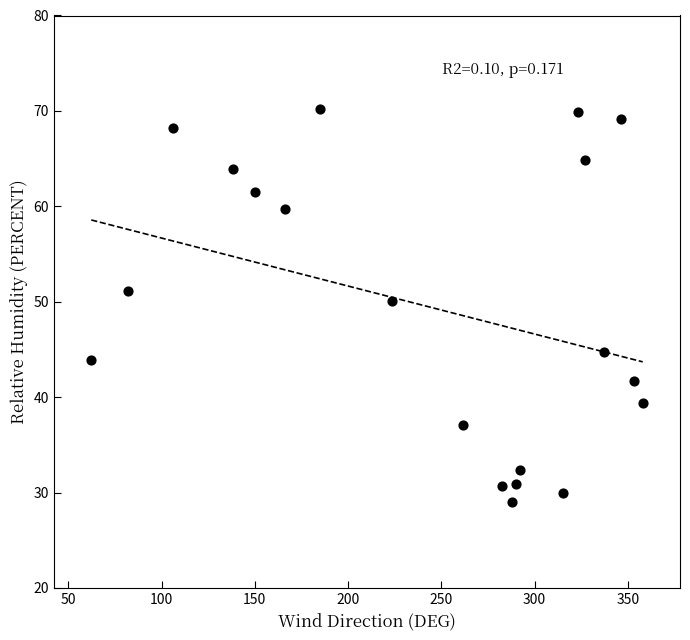

What Y value in the scatter plot is closest to 49?

50.1